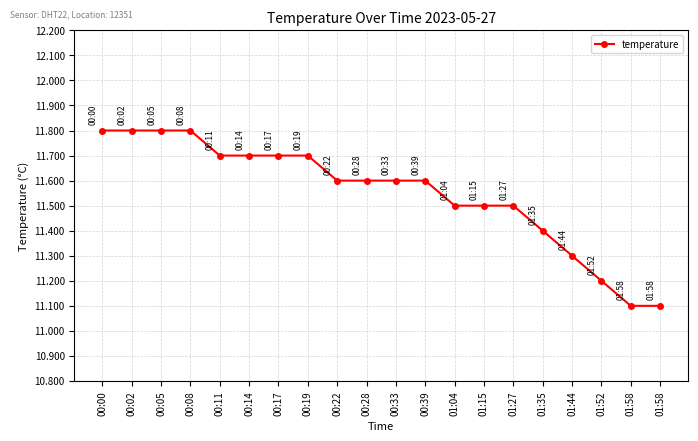

Is this an area chart (filled region under the line)?

No